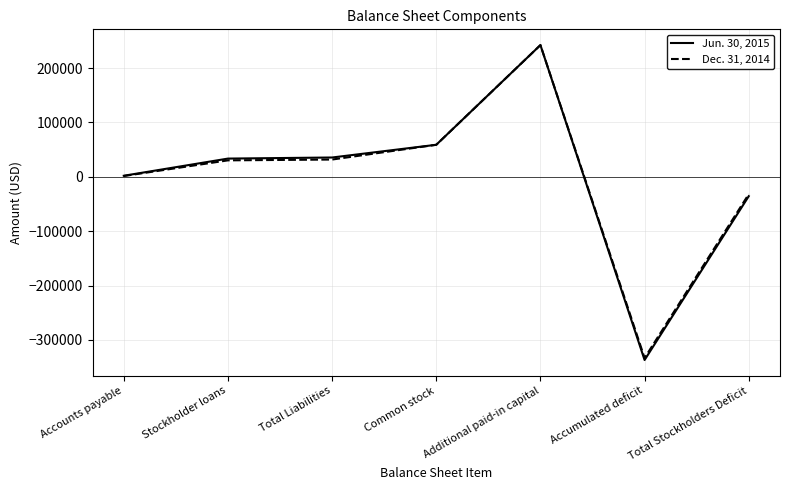

Which series has the largest range (max minus min)?

Jun. 30, 2015